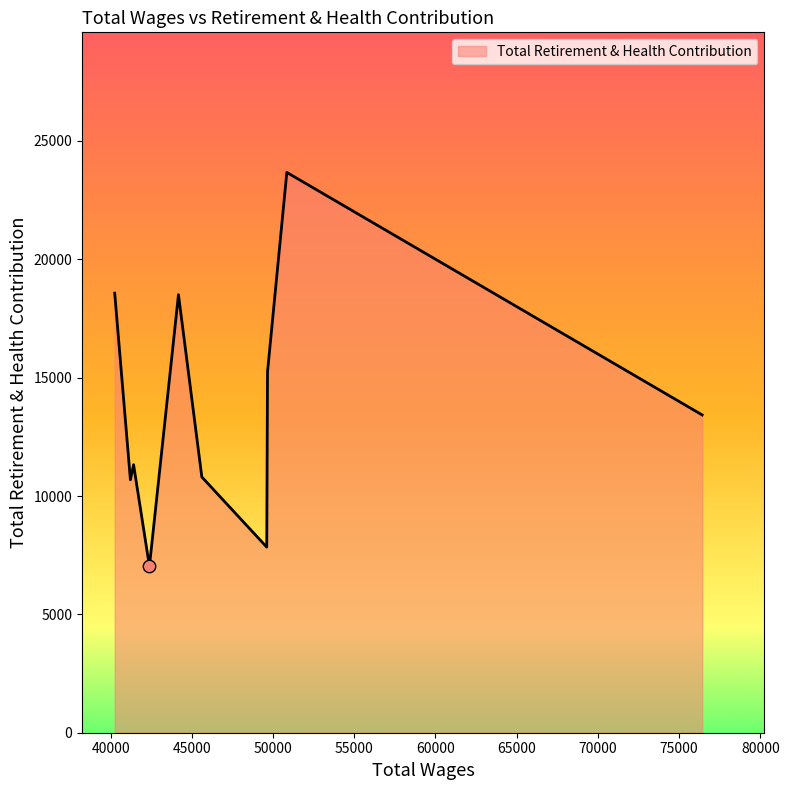

What is the greatest value displayed?

23671